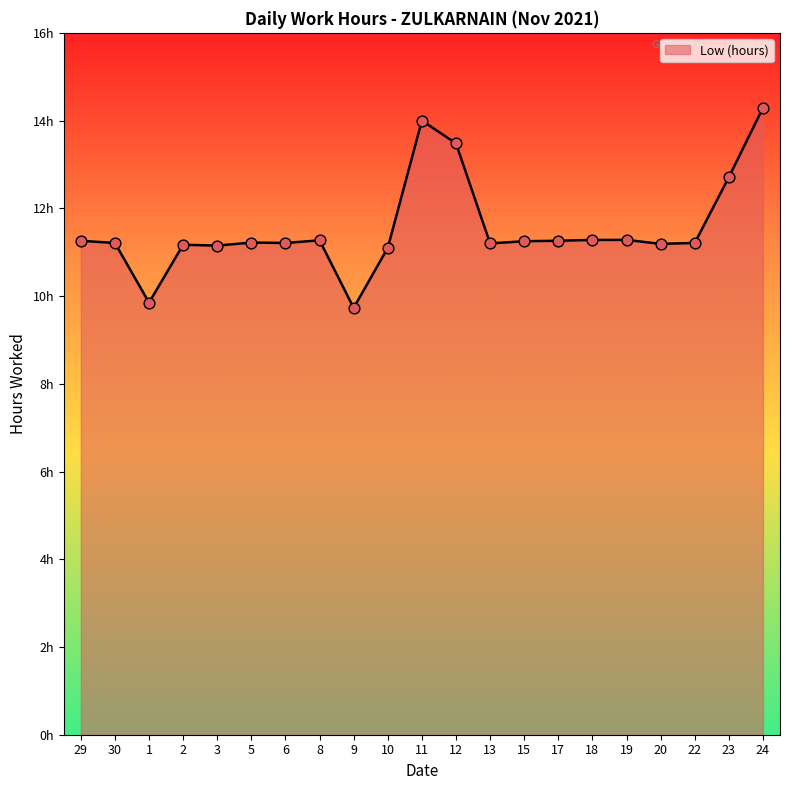

What is the ratio of the value at 30 to the value at 17?

1.0